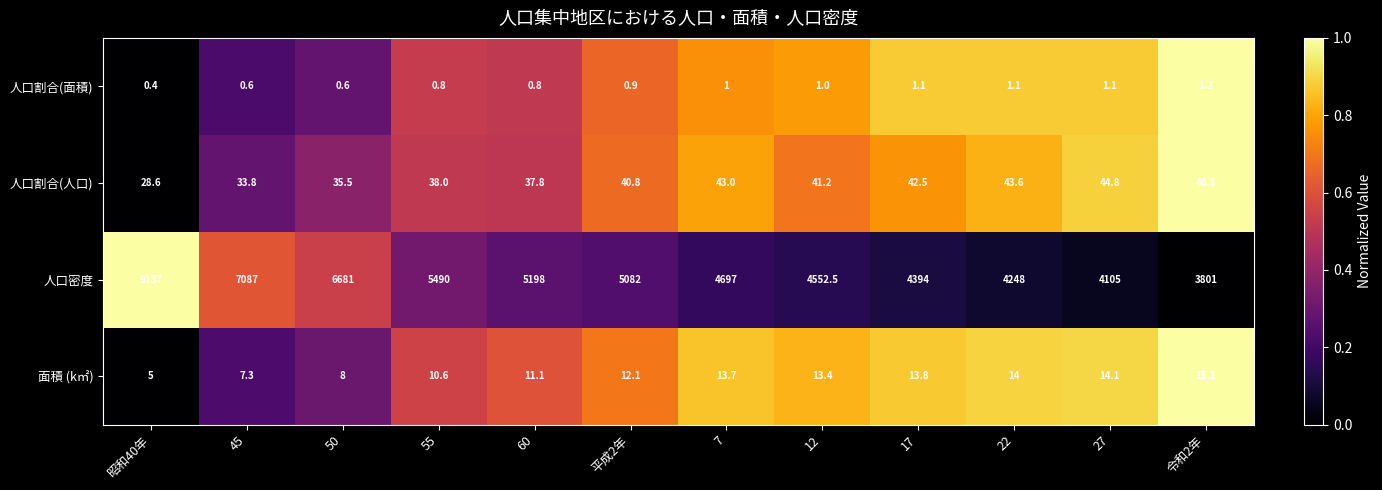

What is the average value of the 面積 (k㎡) series?

11.5